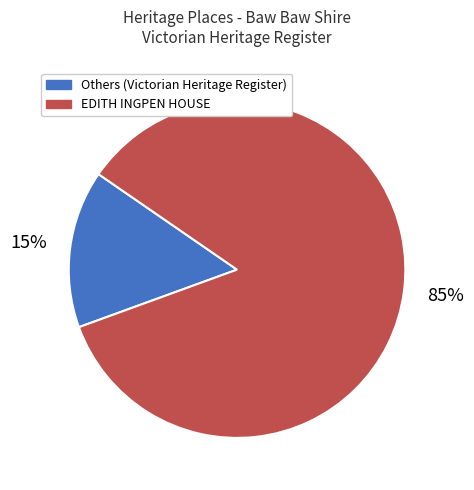

Do EDITH INGPEN HOUSE and Others (Victorian Heritage Register) together represent more than half of the pie?

Yes